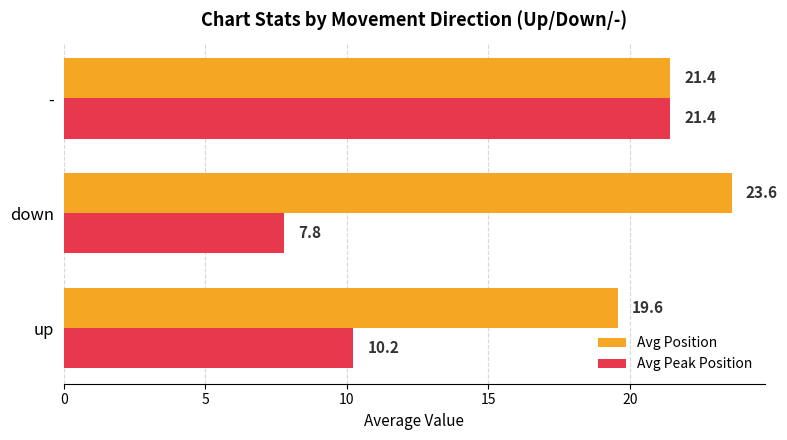

What is the average value of the Avg Position series?

21.5